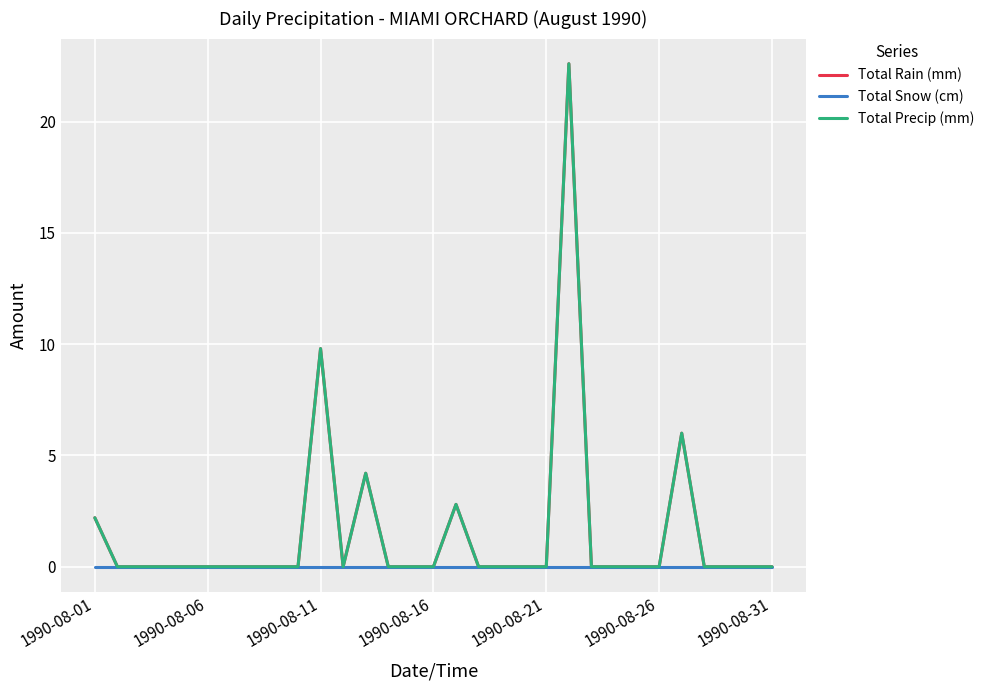

Does the chart have visible grid lines?

Yes